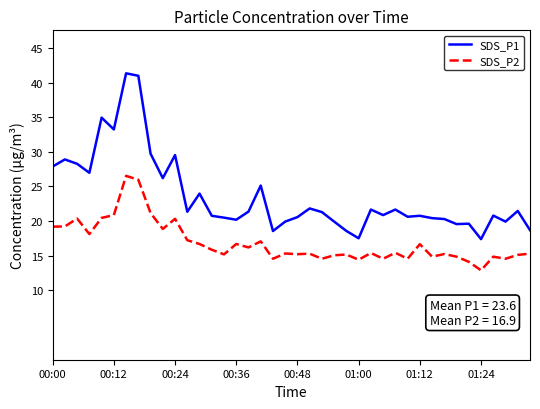

True or false: SDS_P1 and SDS_P2 cross at least once.

False